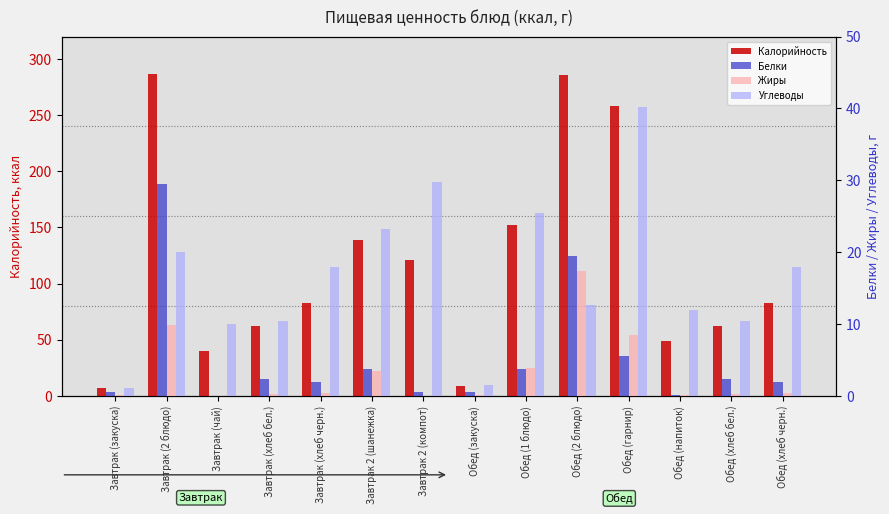

What is the maximum value shown in the chart?

286.7